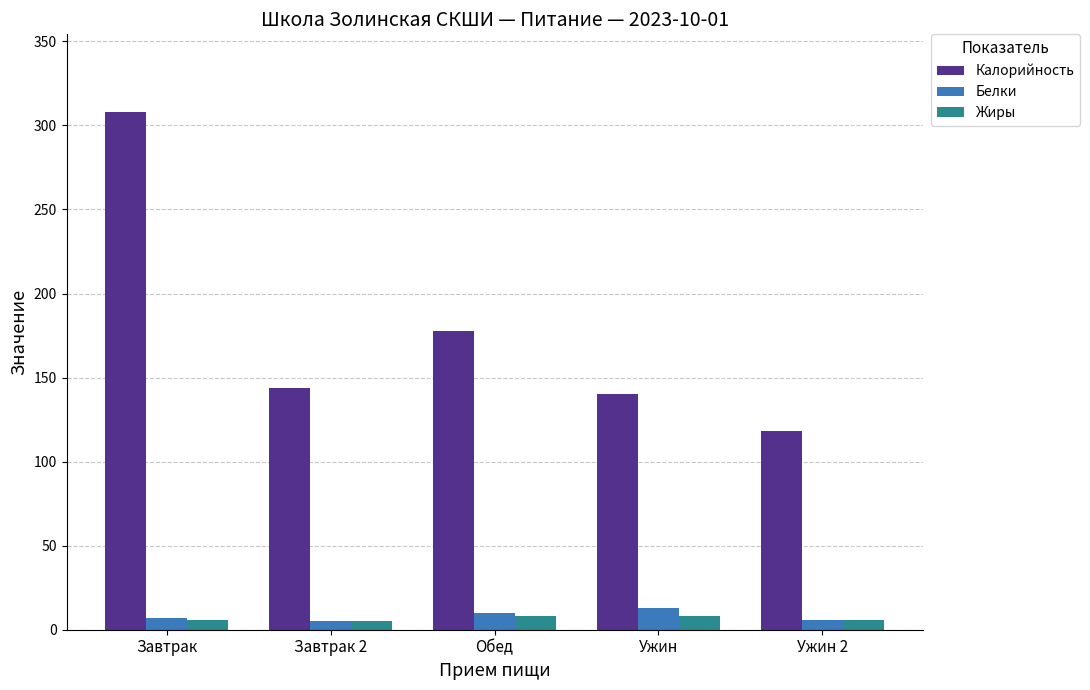

How many Белки values are between 6 and 10?

3